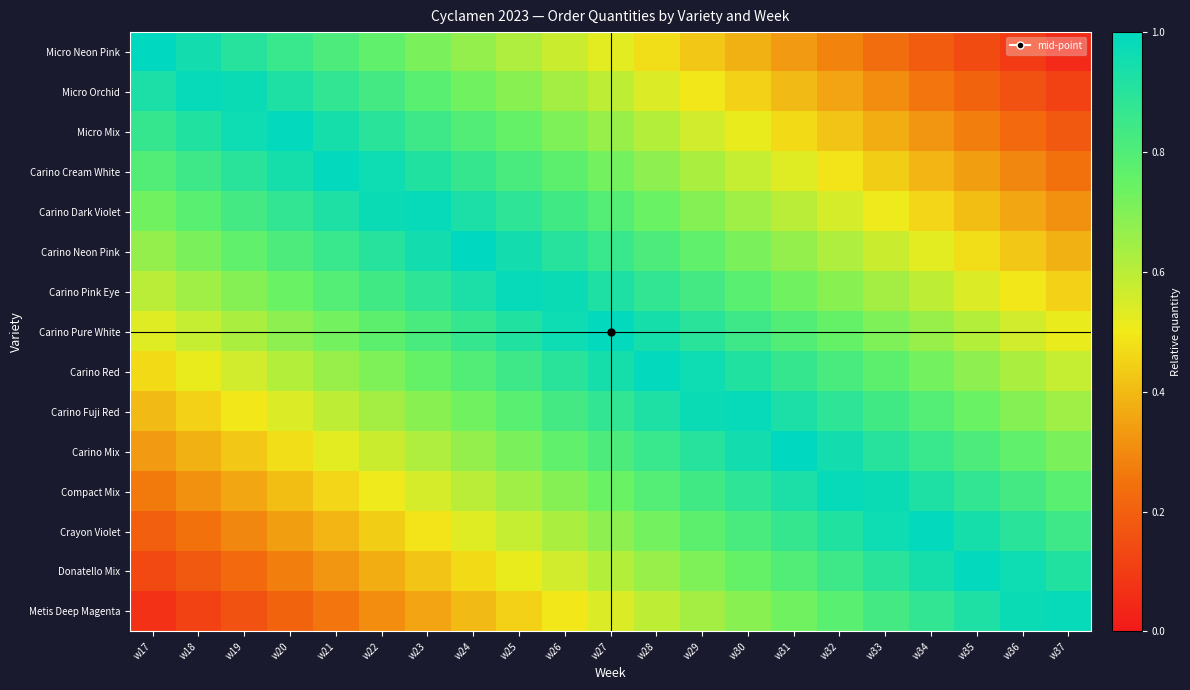

At which category is the sum across all series the highest?

w27